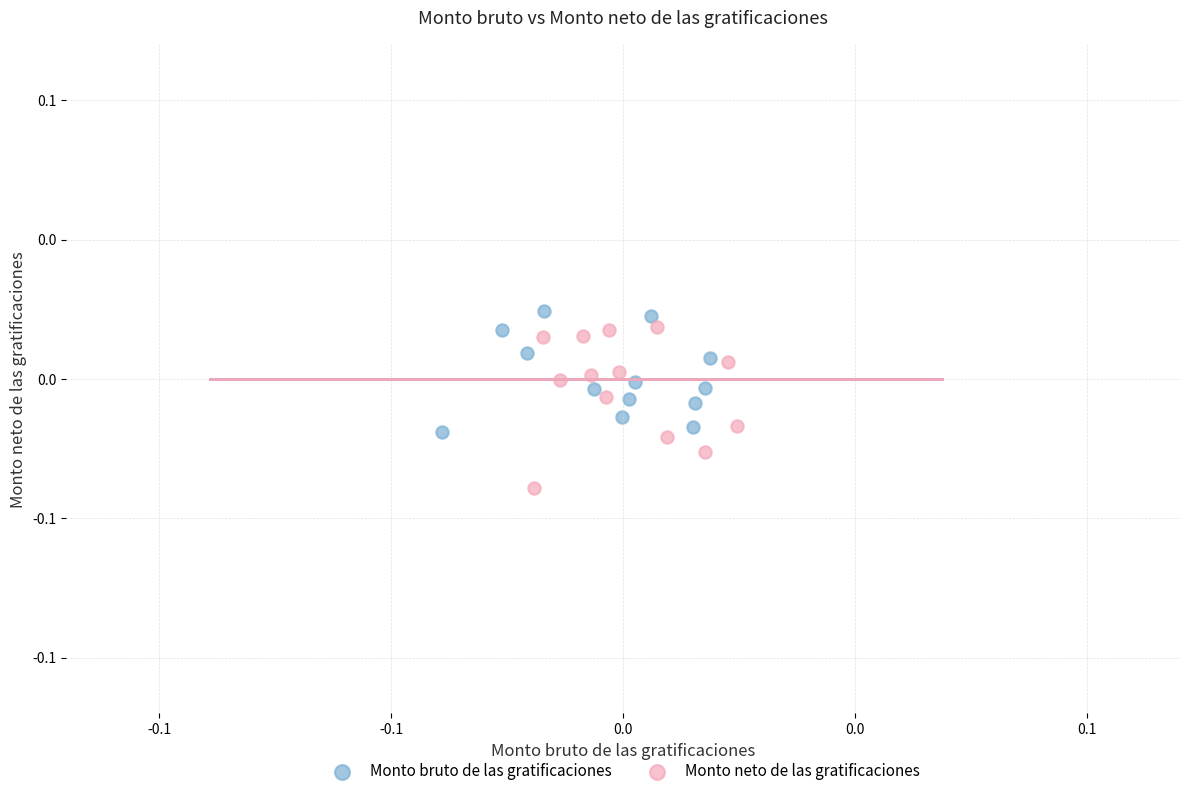

Which series contains the highest Y value?

Monto bruto de las gratificaciones